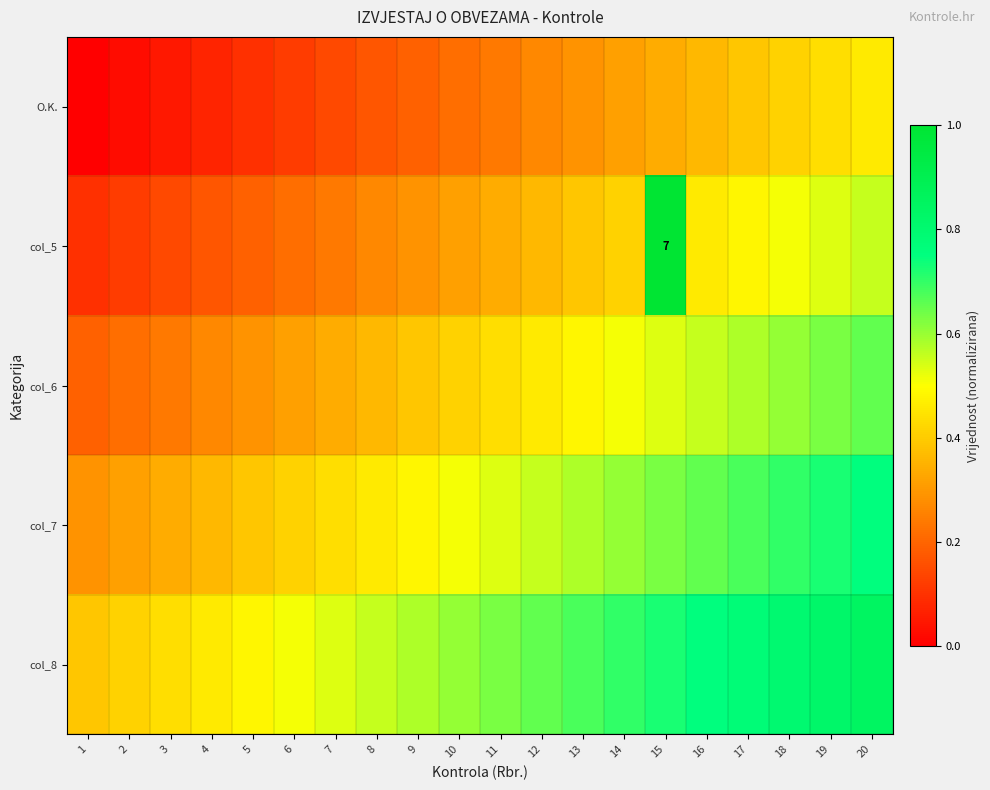

At which category is the sum across all series the highest?

20